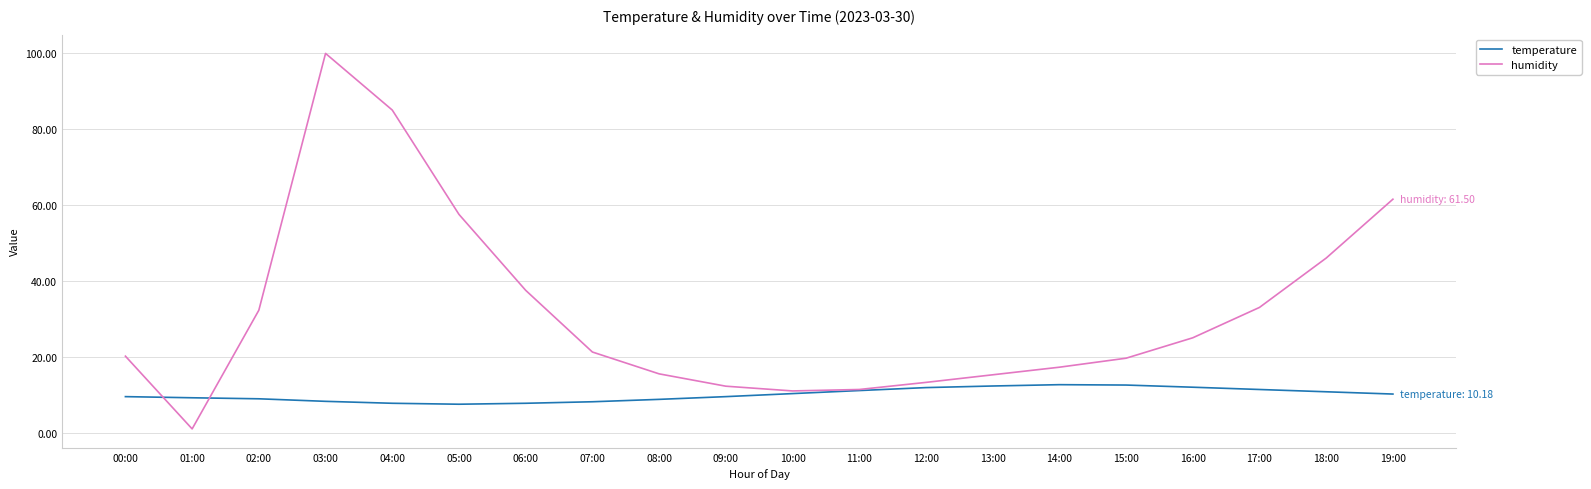

Between which two adjacent categories do temperature and humidity first intersect?

00:00 and 01:00